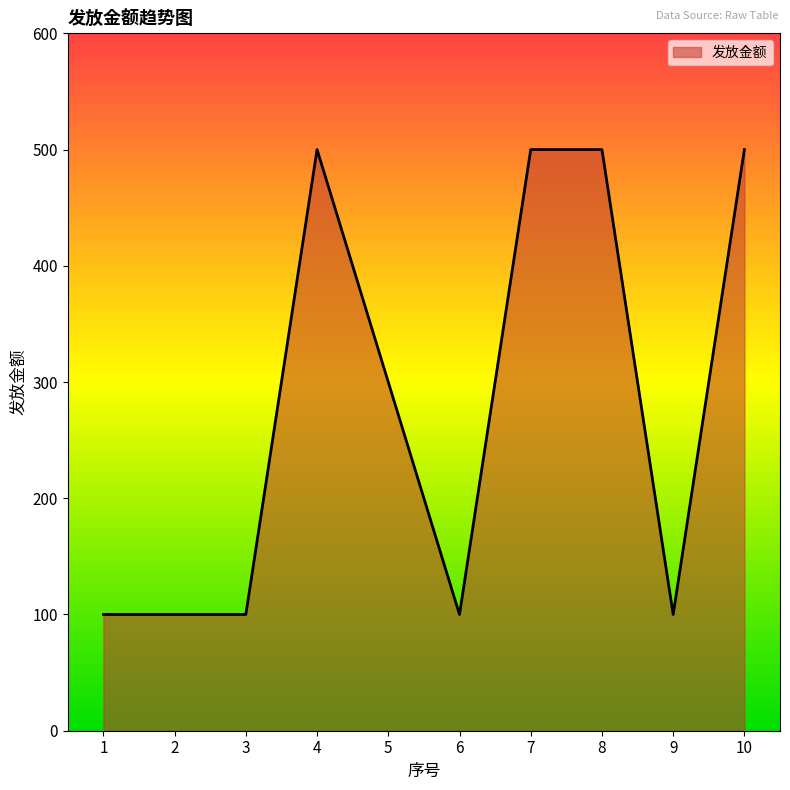

What is the ratio of the value at 8 to the value at 1?

5.0